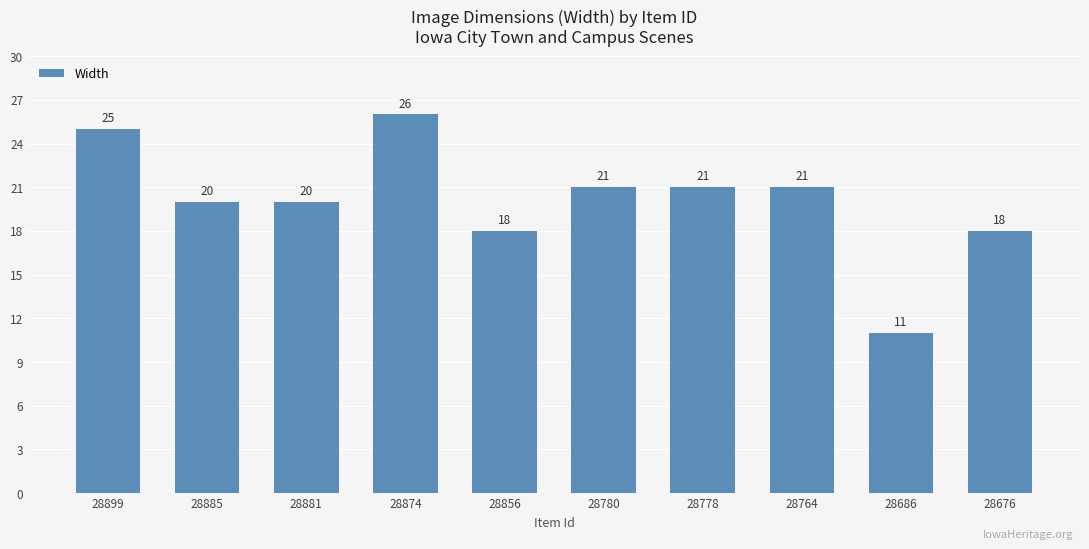

True or false: the data shows 18 at 28856.

True